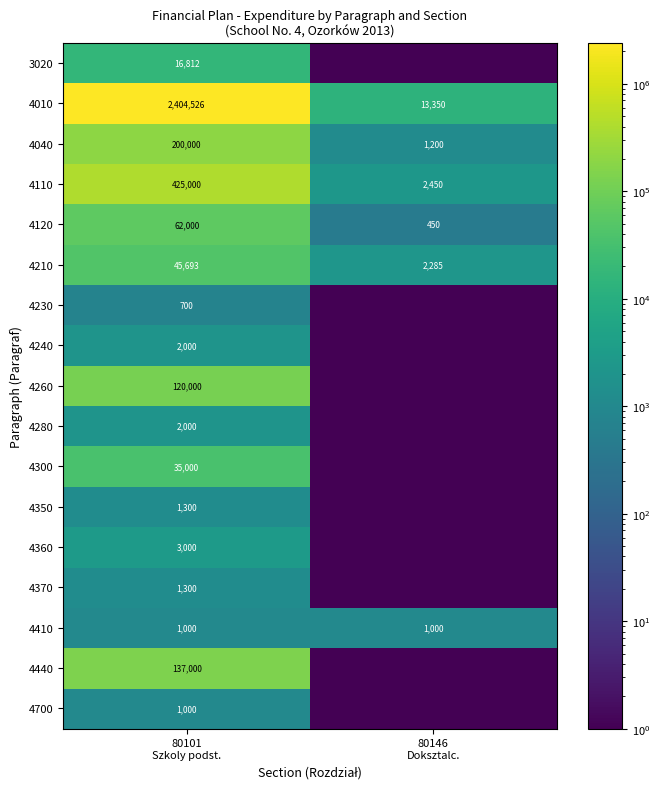

What is the lowest value of the 4120 series?

450.0